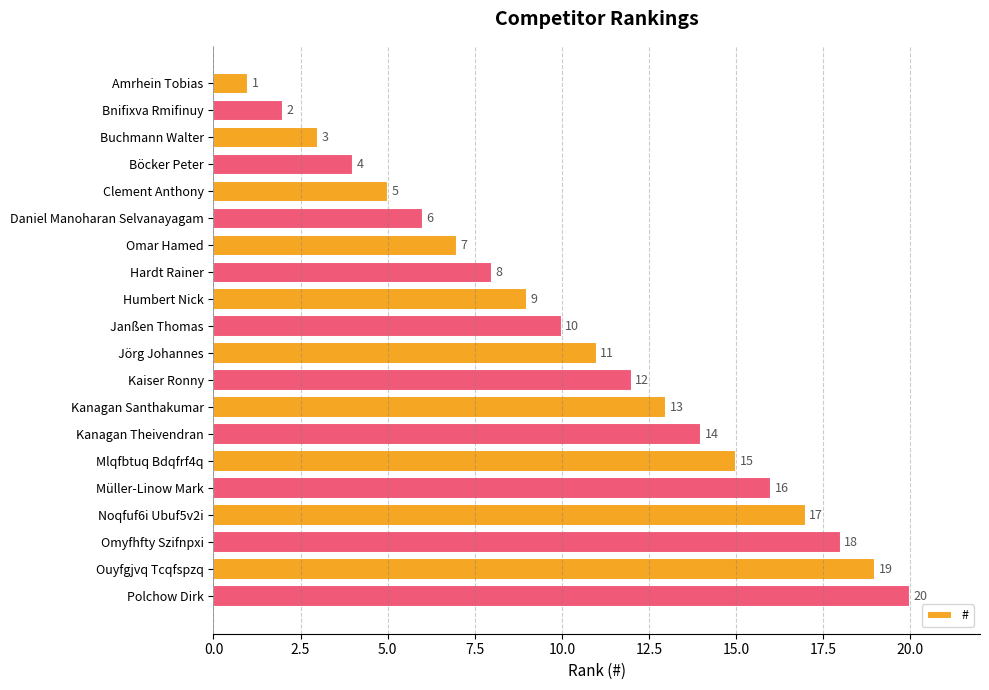

What position from the bottom is Noqfuf6i Ubuf5v2i?

4